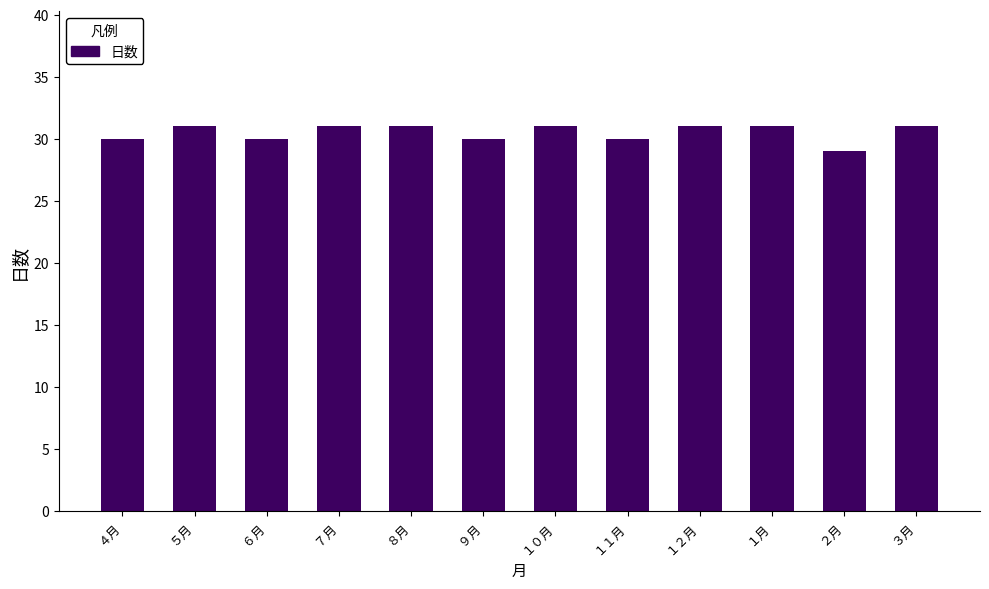

How many bars are there in total?

12